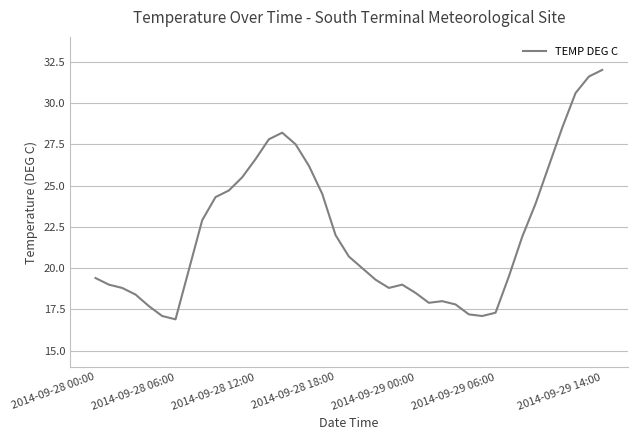

What is the smallest value displayed?

16.9